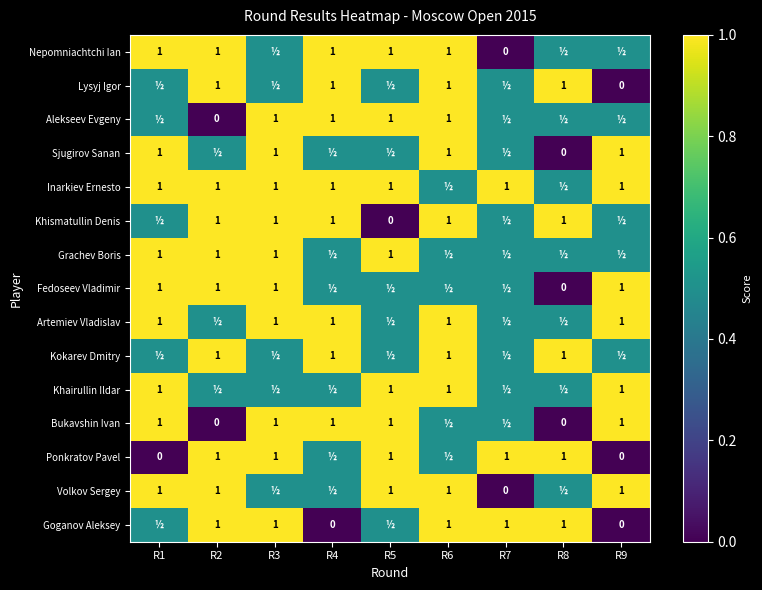

Is it true that Fedoseev Vladimir equals 1.6 at R1?

False